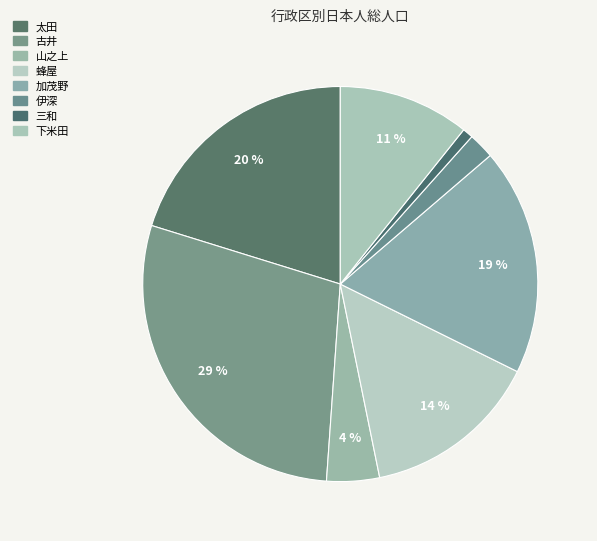

Count the number of slices in the pie.

8